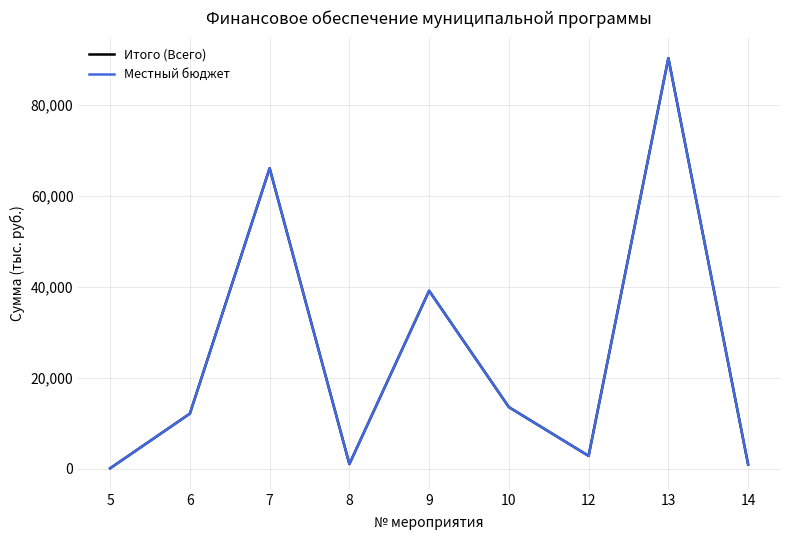

What is the value of the Итого (Всего) point at the 4th from the left?

1001.0